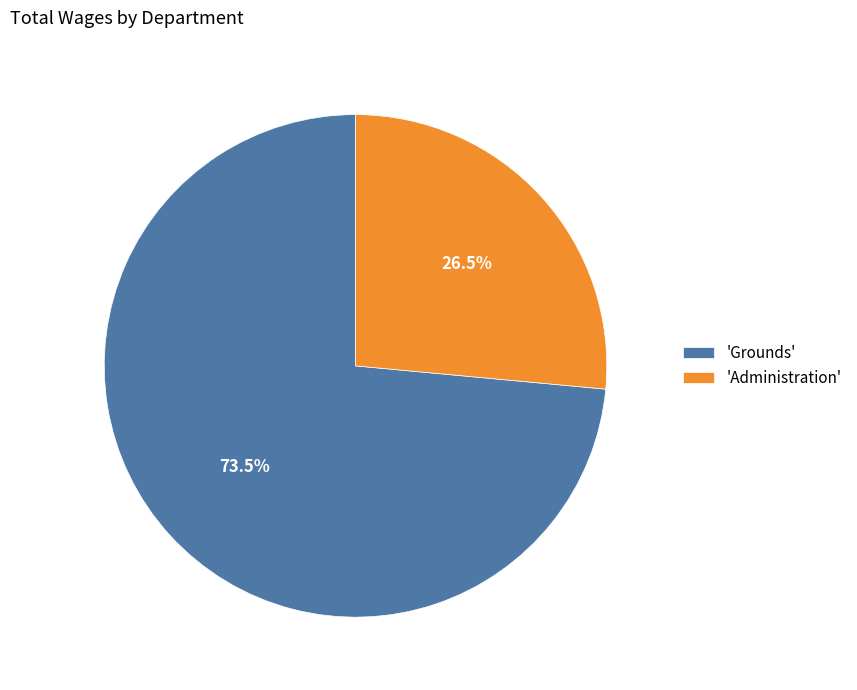

What is the total percentage of 'Grounds' and 'Administration'?

100.0%